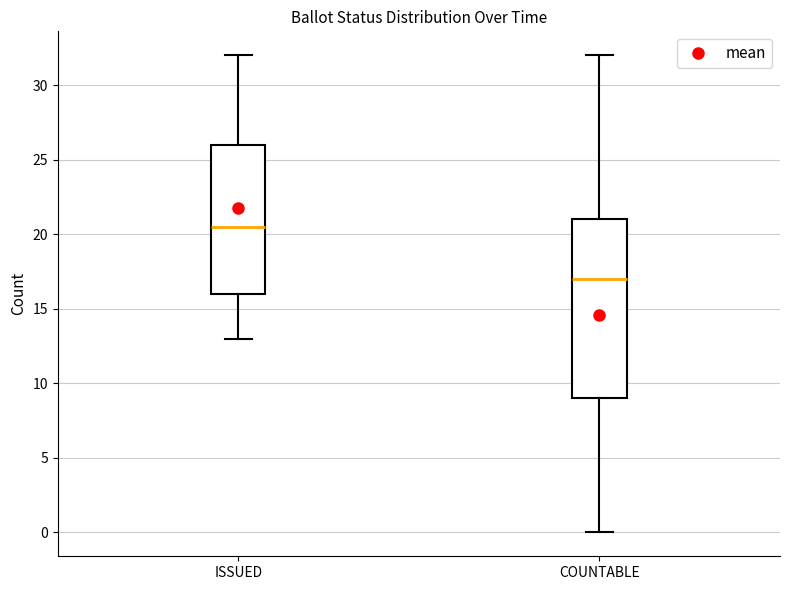

Where is the upper edge of the box for COUNTABLE on the y-axis? The values are not printed on the chart, so give them approximately, as read against the axis.

21.0